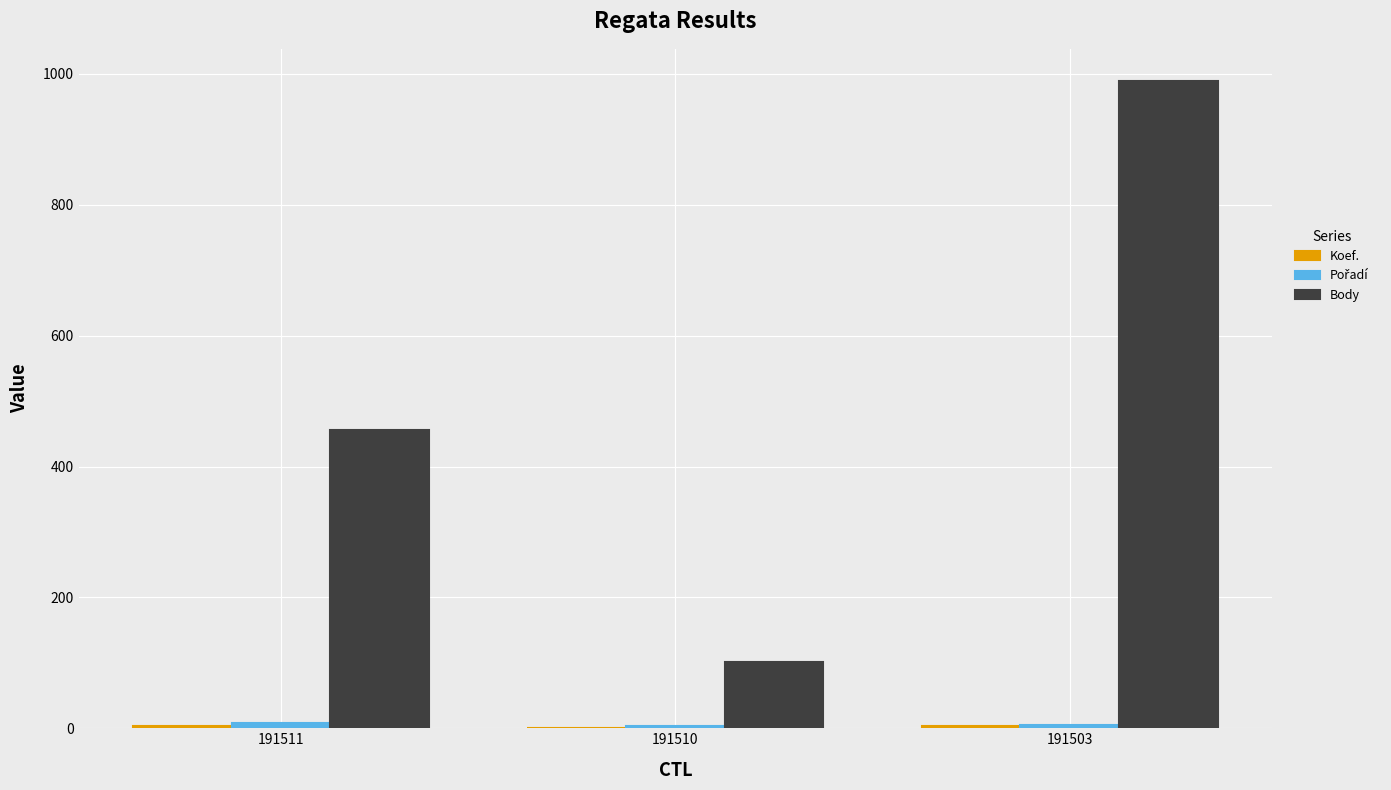

Between 191511 and 191503, which series saw the biggest shift?

Body